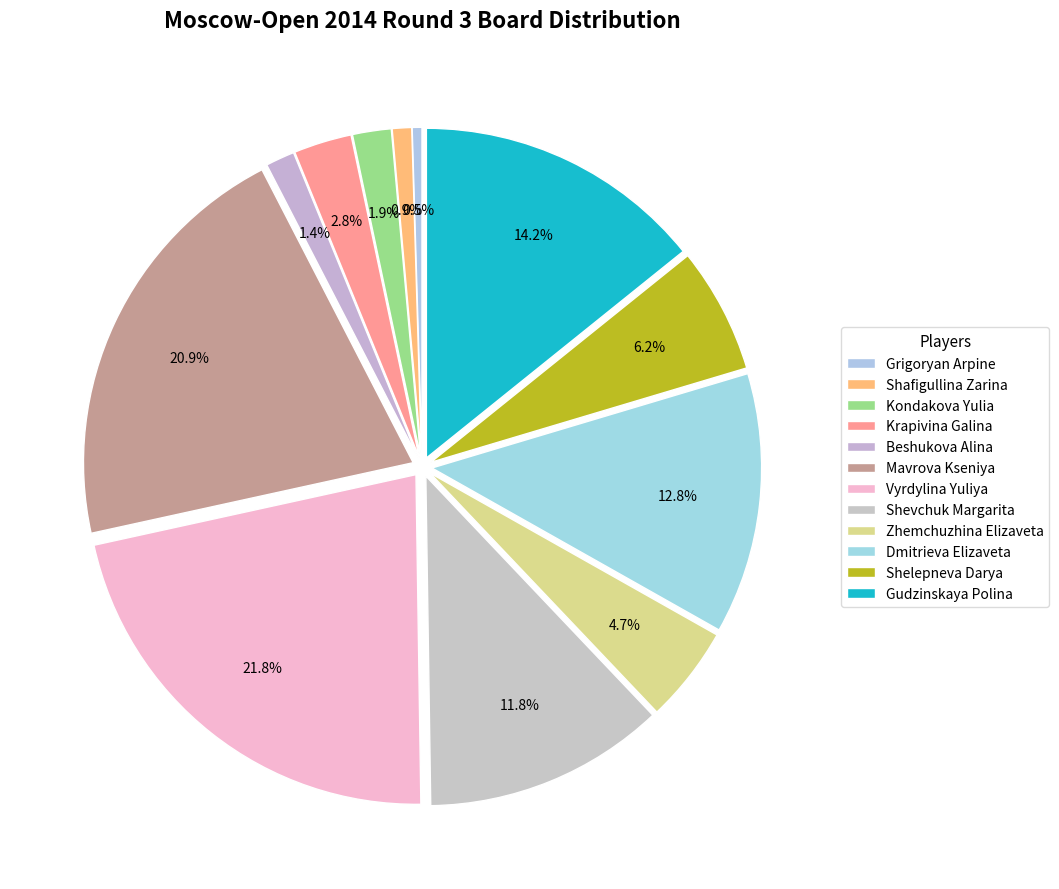

What is the change in value from Kondakova Yulia to Zhemchuzhina Elizaveta?

+6